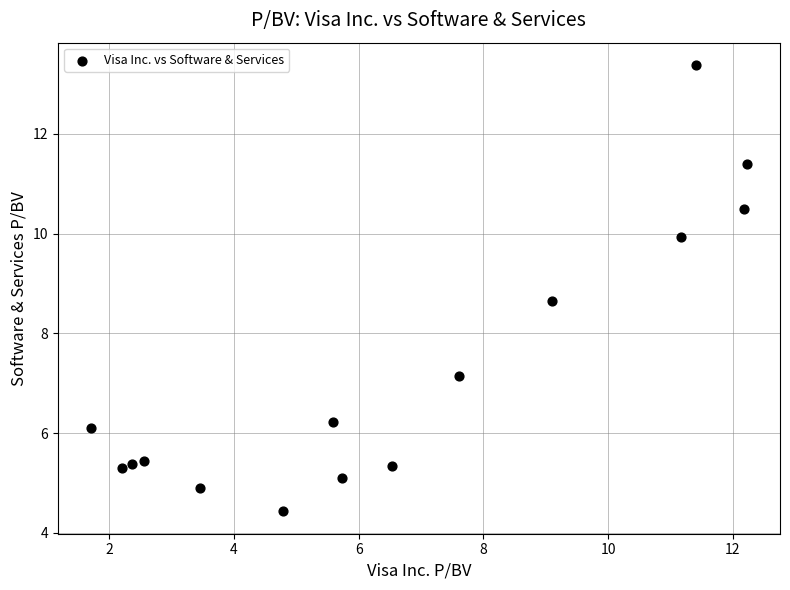

What is the range of X values (max minus min)?

10.5